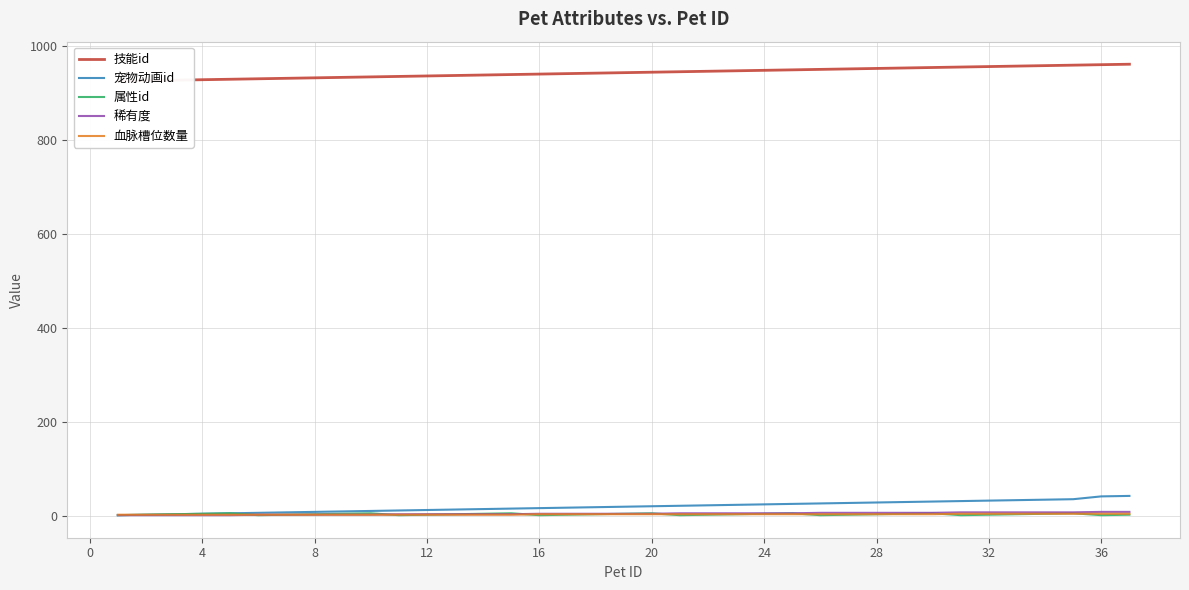

Count the 属性id values in the range 2 to 4.

22